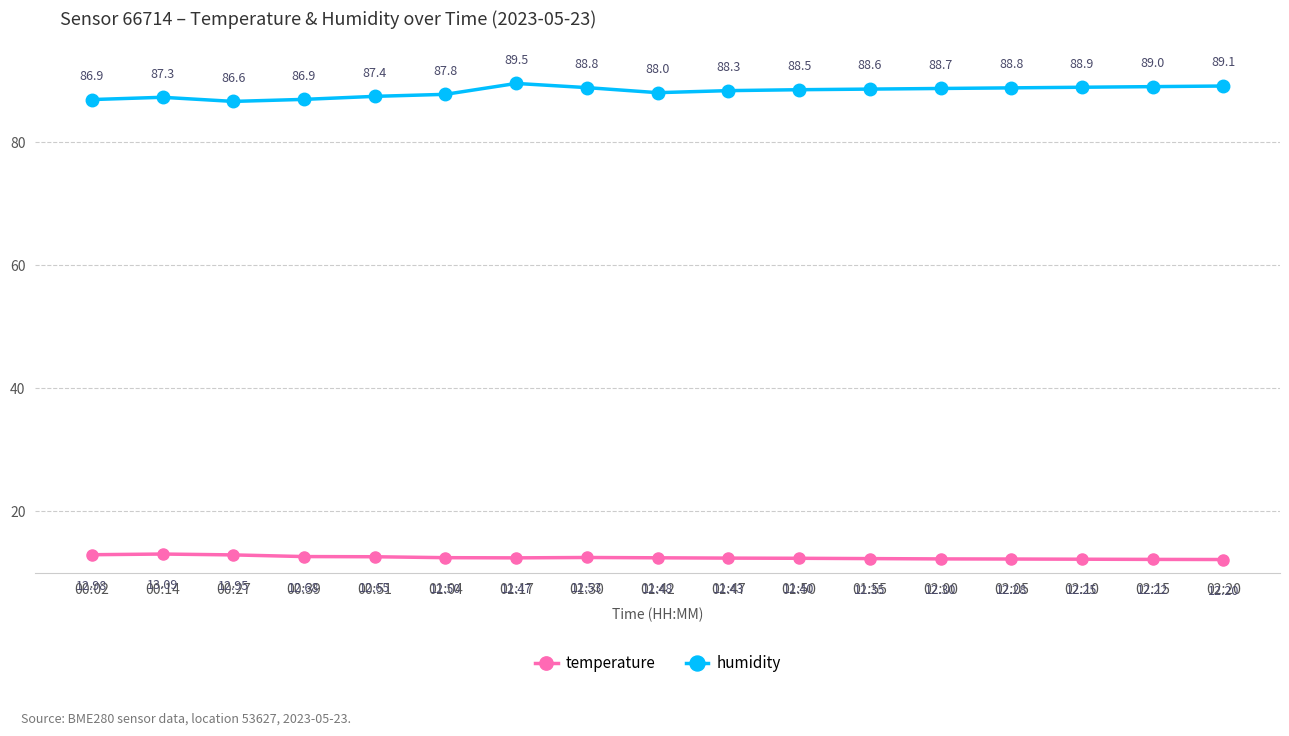

The value of humidity at 00:39 is 86.9. True or false?

True